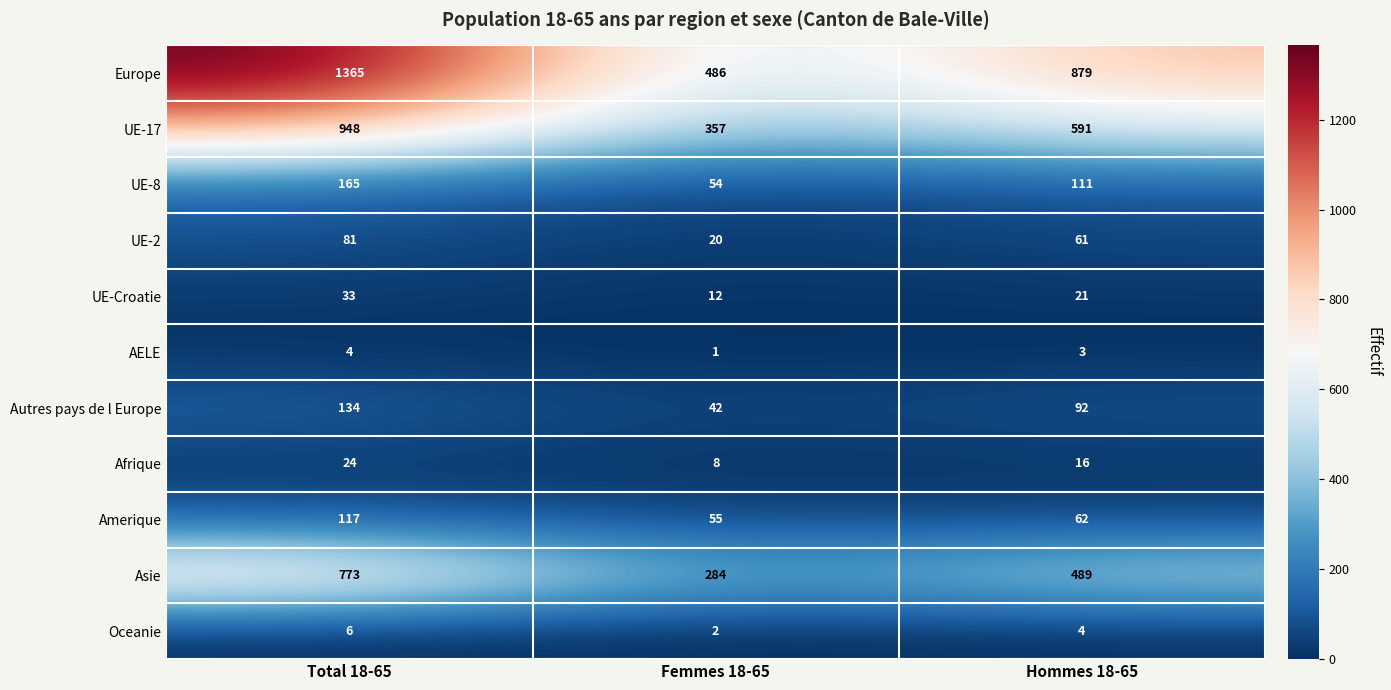

Count the number of data series in this chart.

11